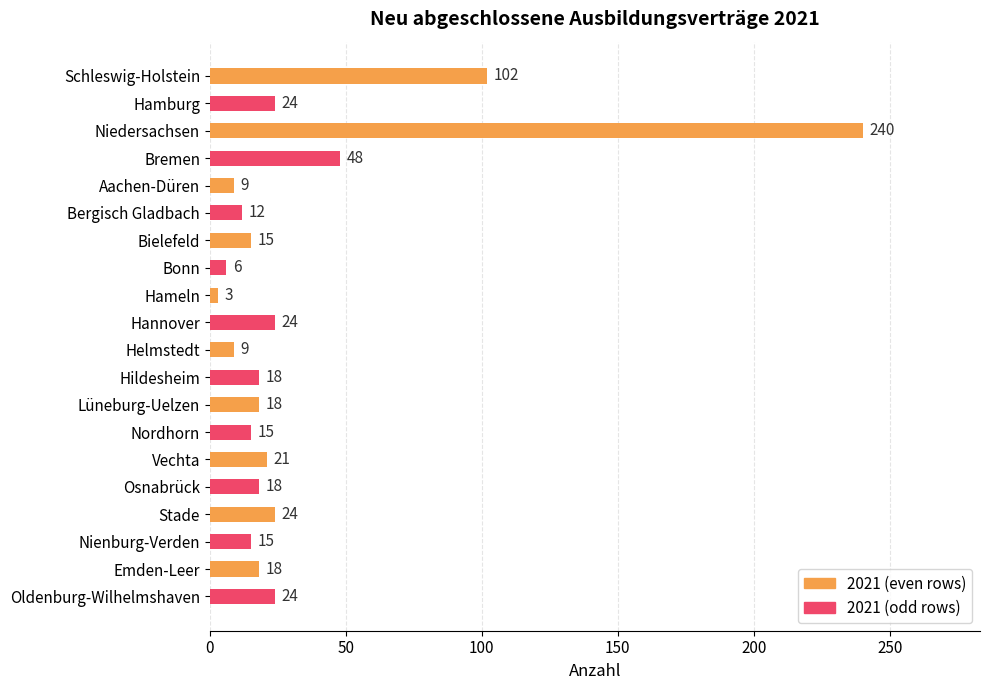

What is the label of the 6th bar from the bottom?

Vechta